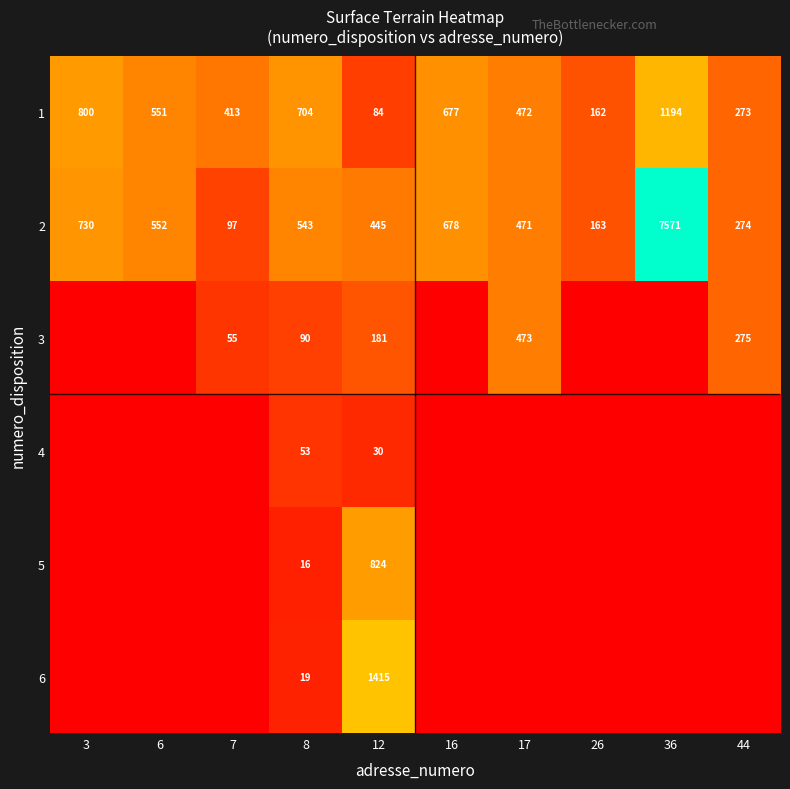

What is the average value of the 2 series?

1152